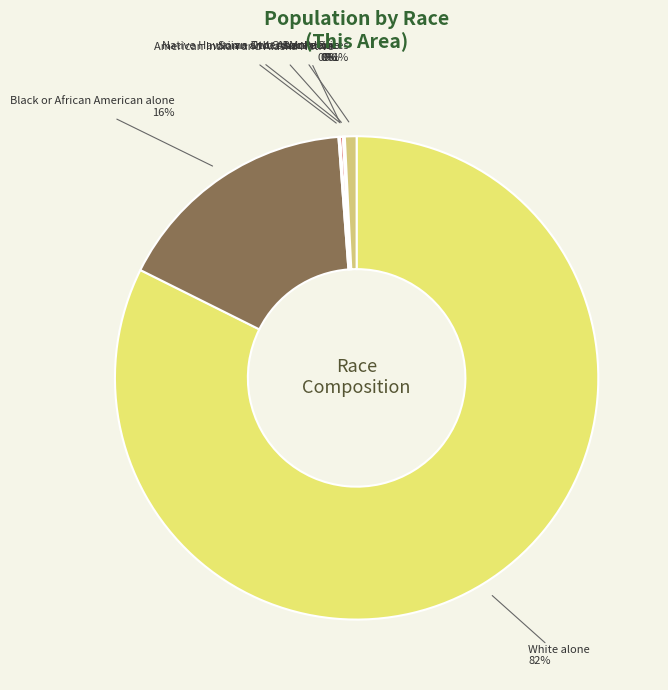

To the nearest percent, what is the average slice percentage?

14%